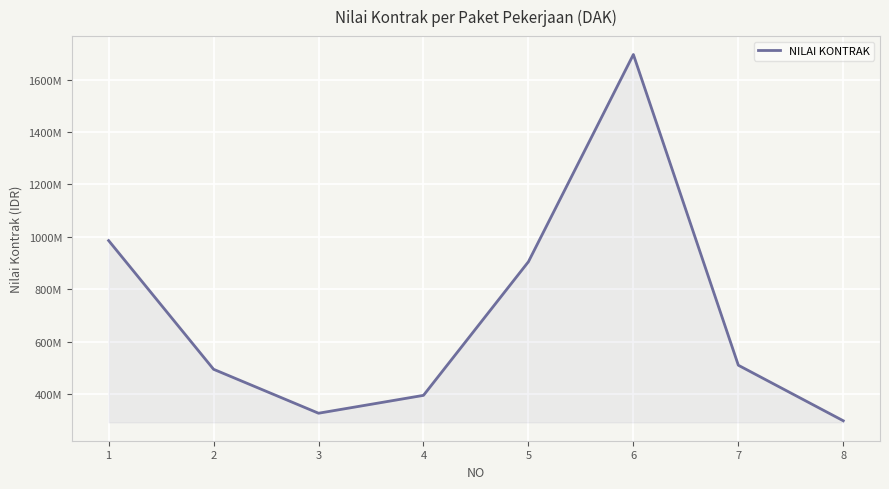

What is the difference between the maximum and minimum values?

1398000000